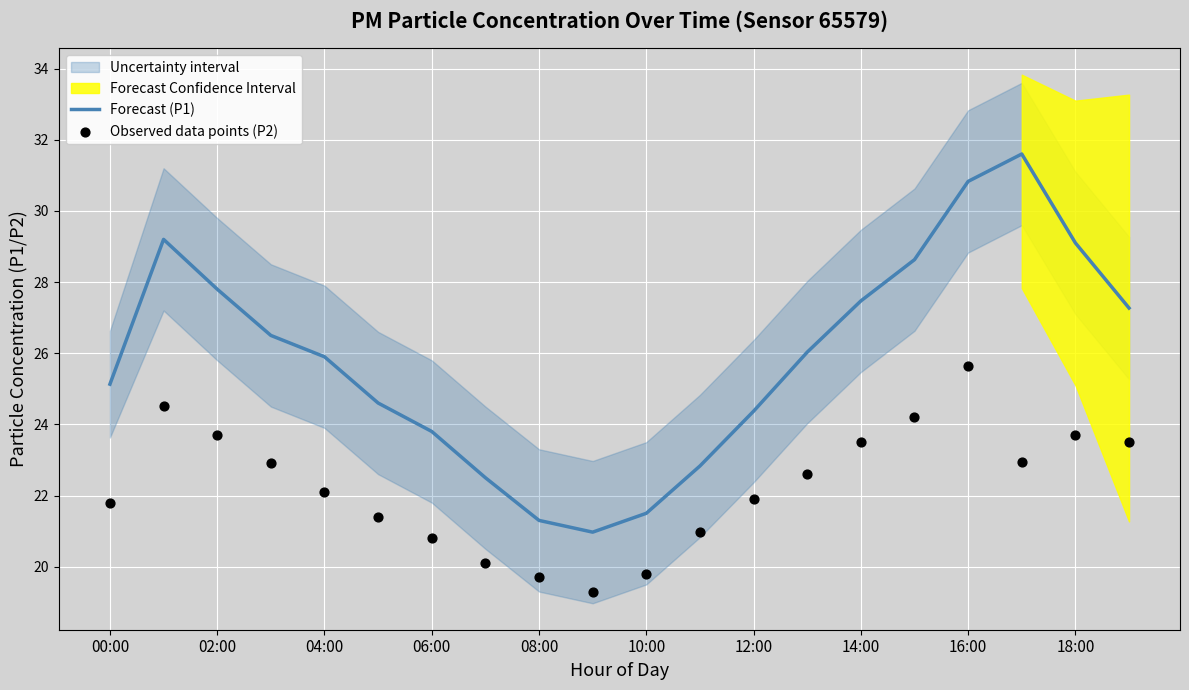

What is the total value across all series at 13?

48.6